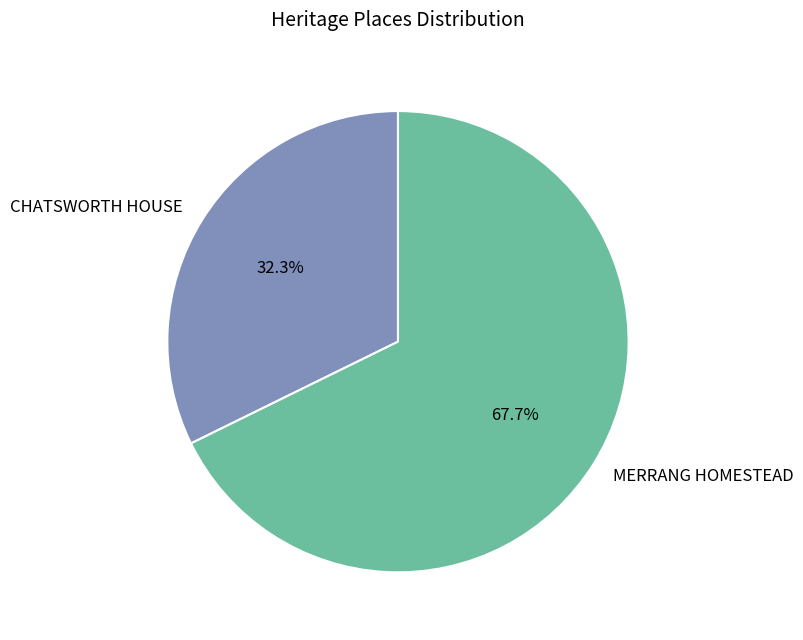

To the nearest percent, what is the difference between the largest and smallest slice percentages?

35%